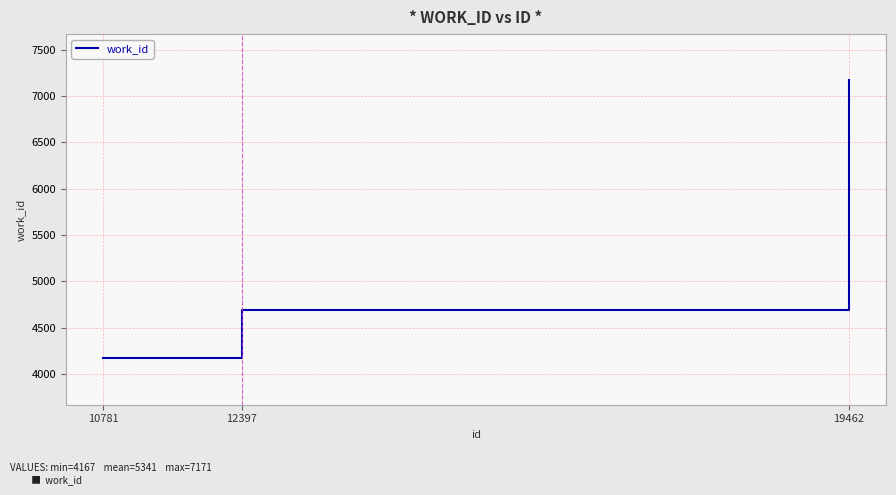

Is it true that the value at 12397 is 4685?

True